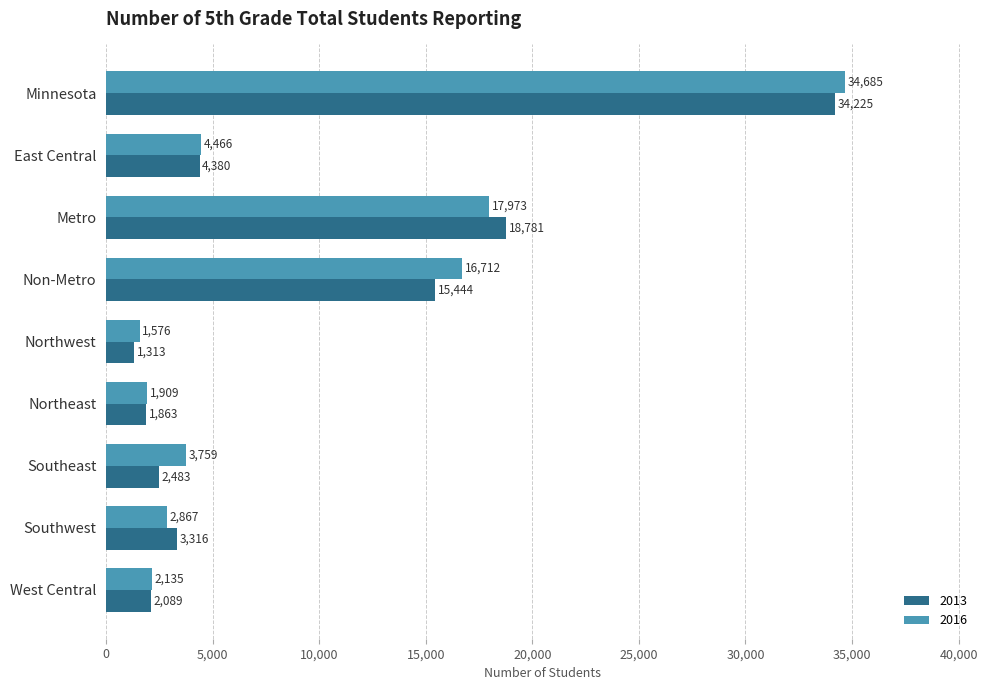

At how many categories does at least one series exceed 2608?

6